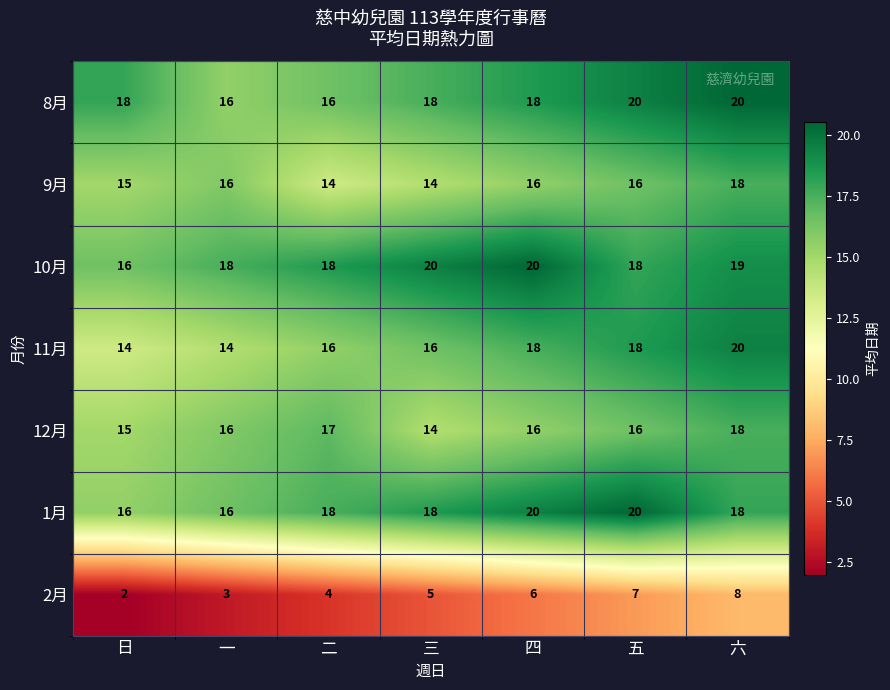

How many distinct data groups are displayed?

7